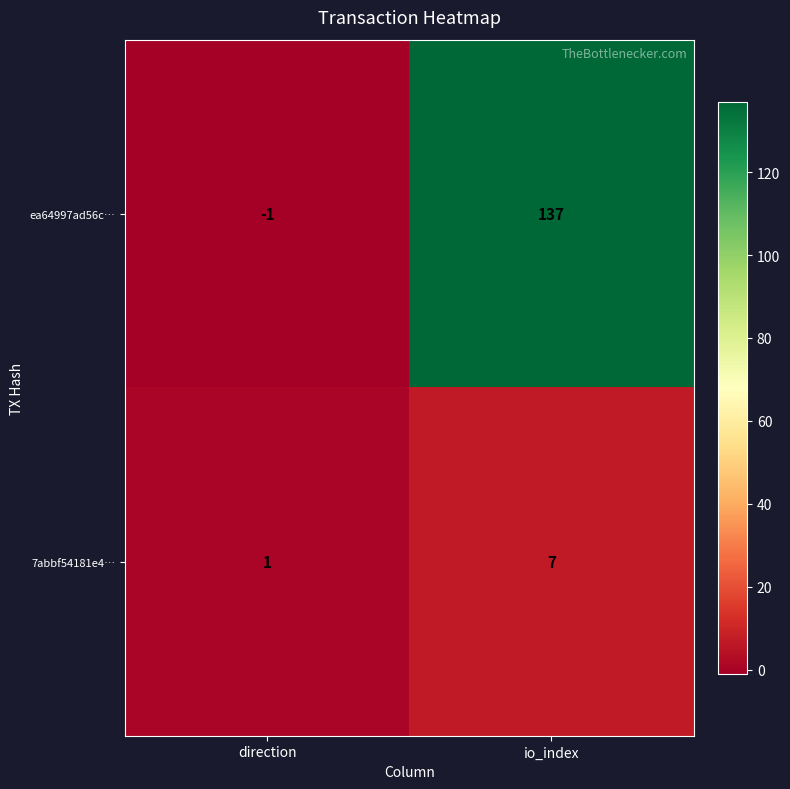

At direction, list the series in order from largest to smallest.

7abbf54181e4…, ea64997ad56c…